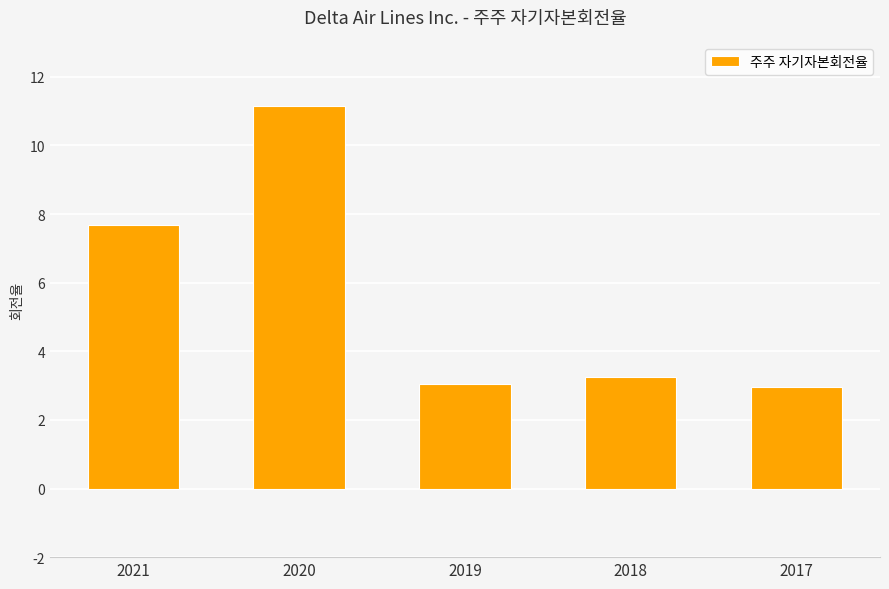

At which label does the data first exceed 3?

2021